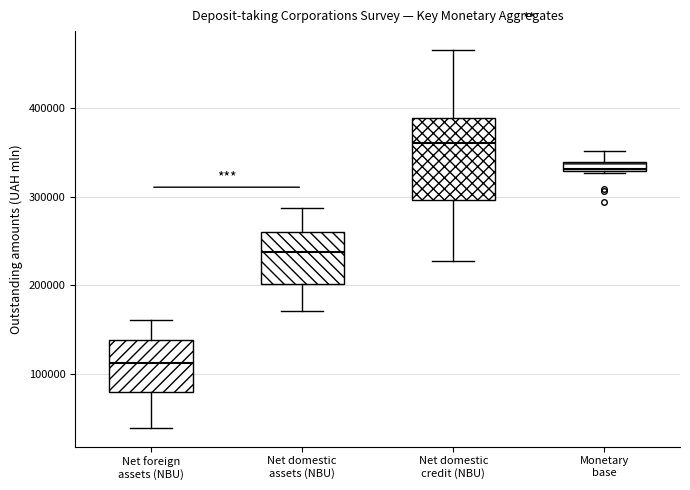

Comparing the boxes themselves (not the whiskers), which one is the tallest?

Net domestic credit (NBU)